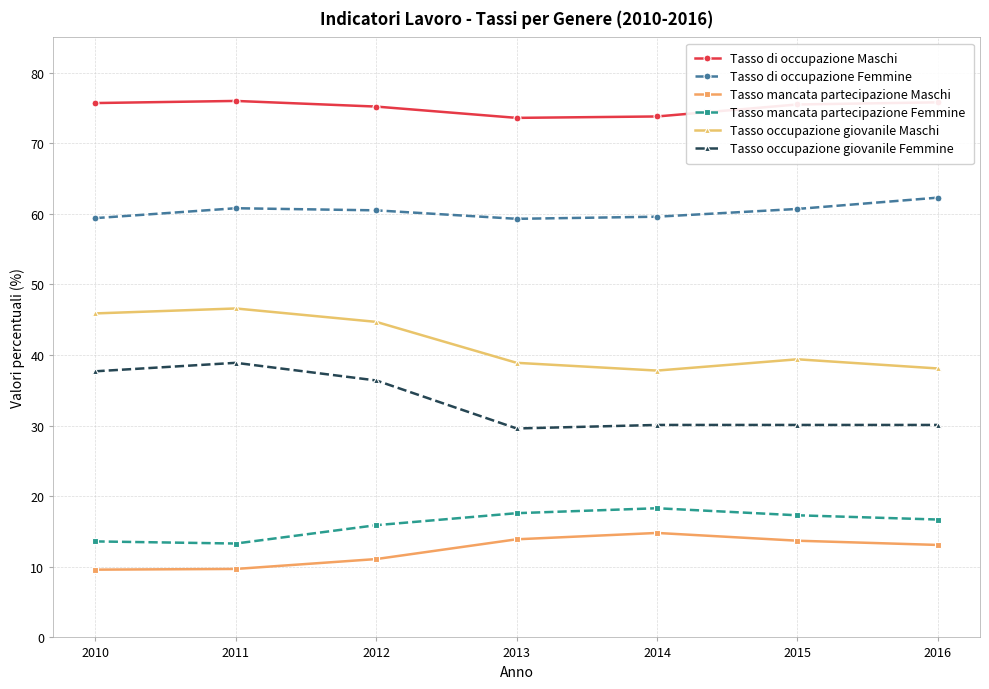

Which series has the largest total across all categories?

Tasso di occupazione Maschi